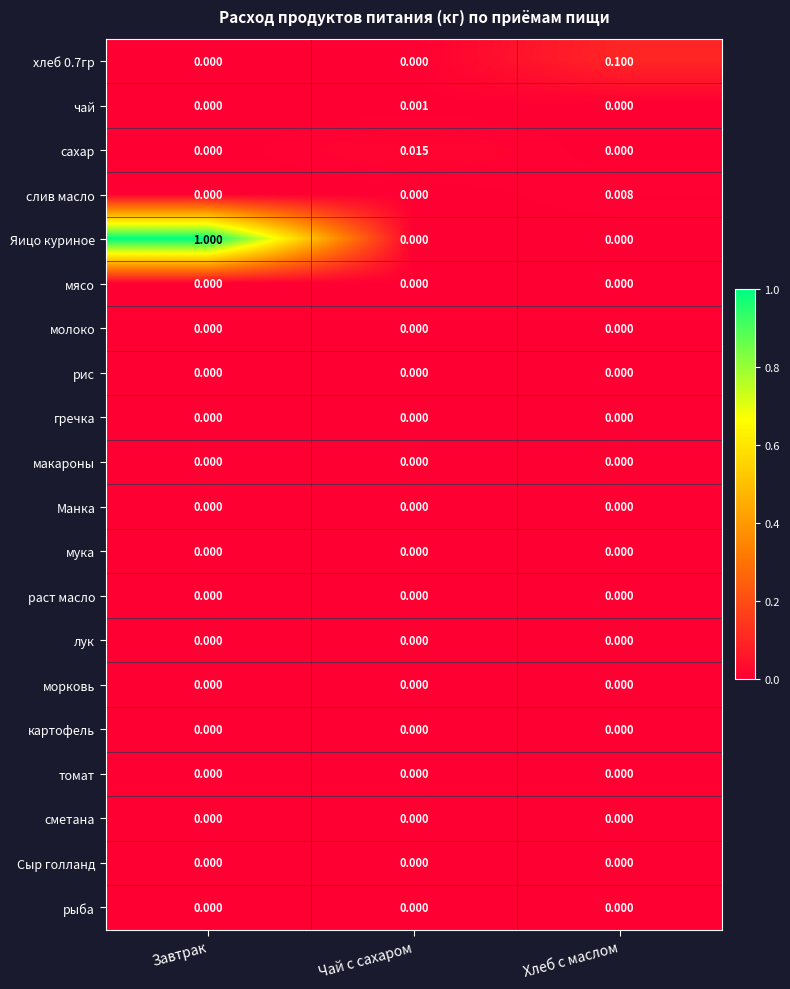

How many categories are shown in the chart?

3